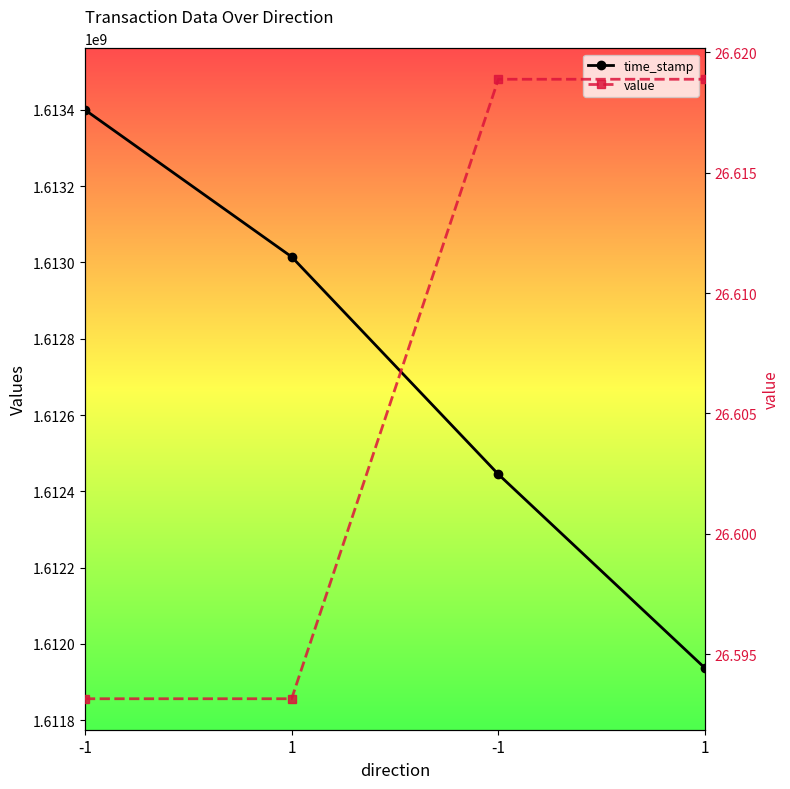

Which has a higher value, -1 or 1?

-1